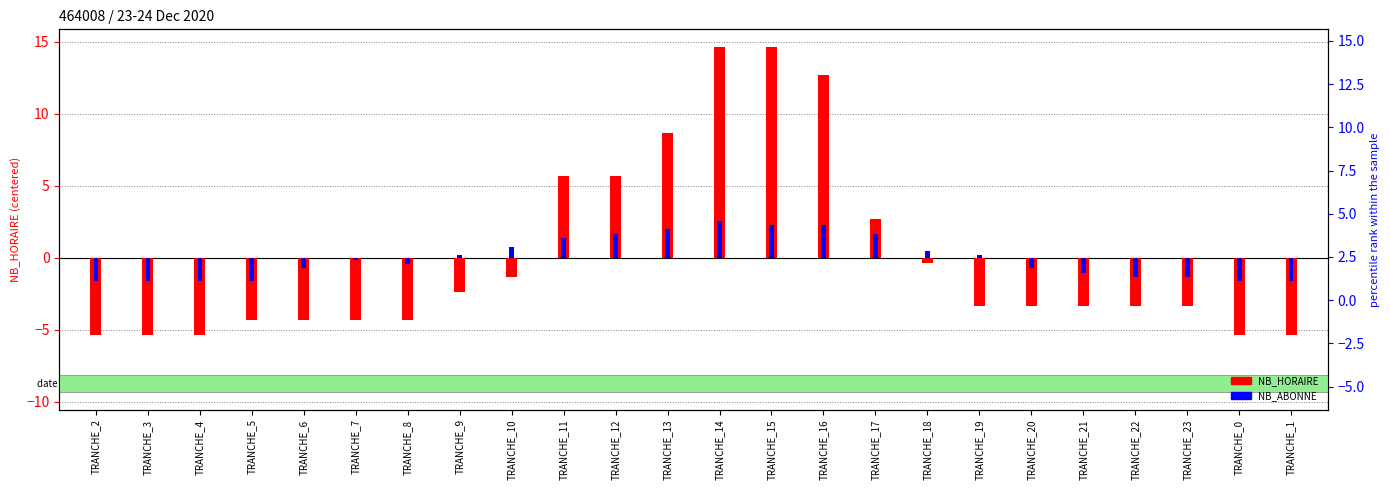

What is the difference between the NB_ABONNE values at TRANCHE_21 and TRANCHE_23?

0.3